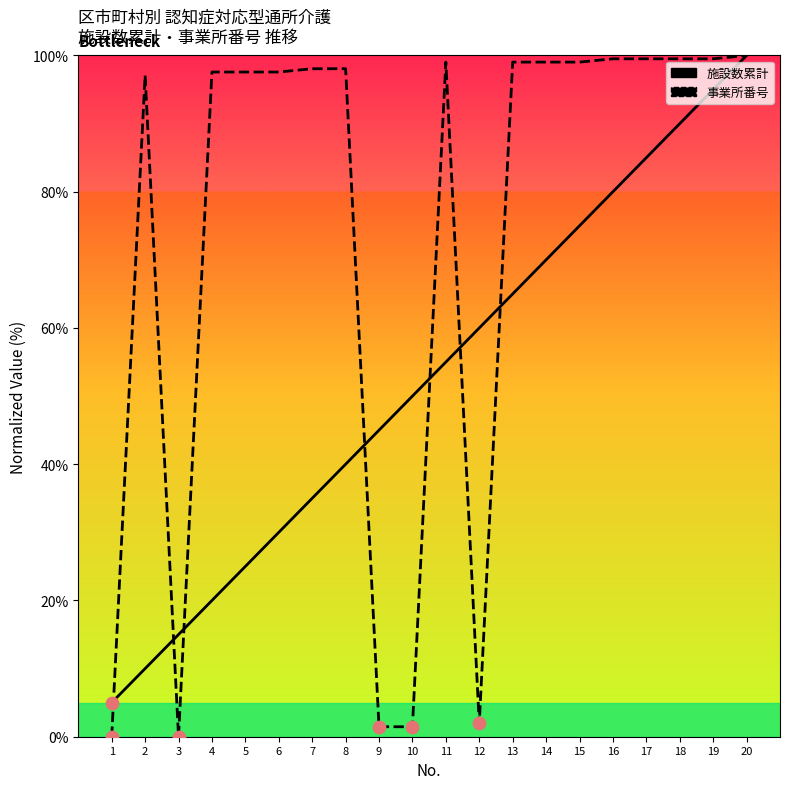

Which series reaches the maximum Y coordinate?

施設数累計